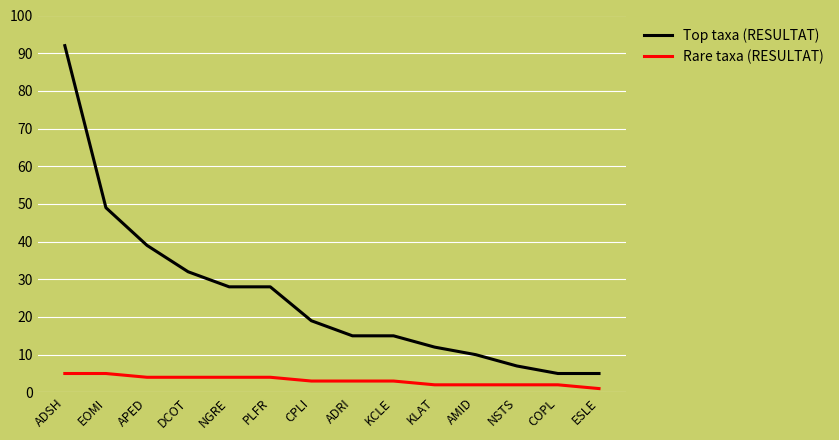

Read the Top taxa (RESULTAT) value at DCOT, to the nearest 5.

30